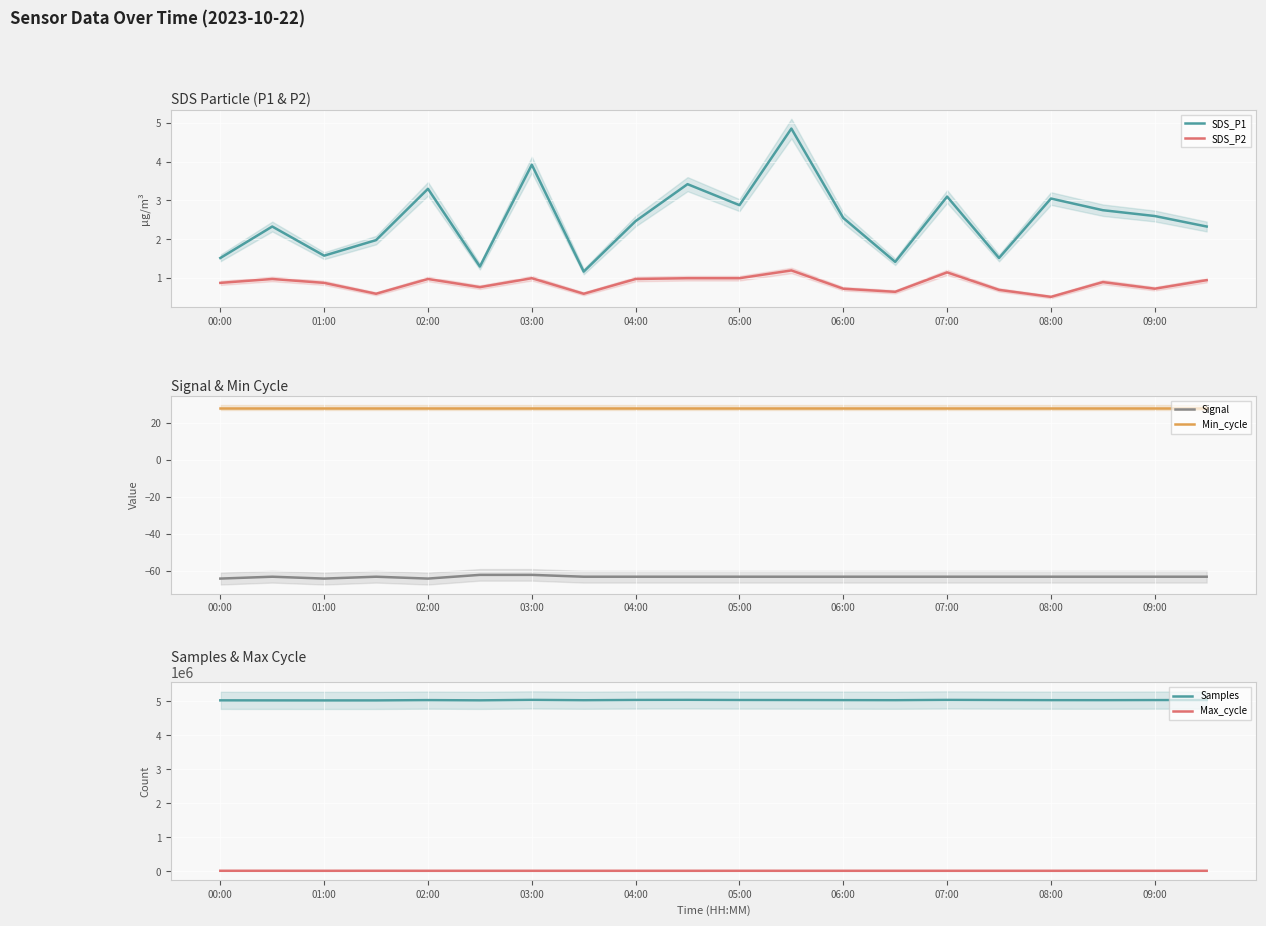

True or false: Max_cycle has a value of 20097 at 06:00.

True